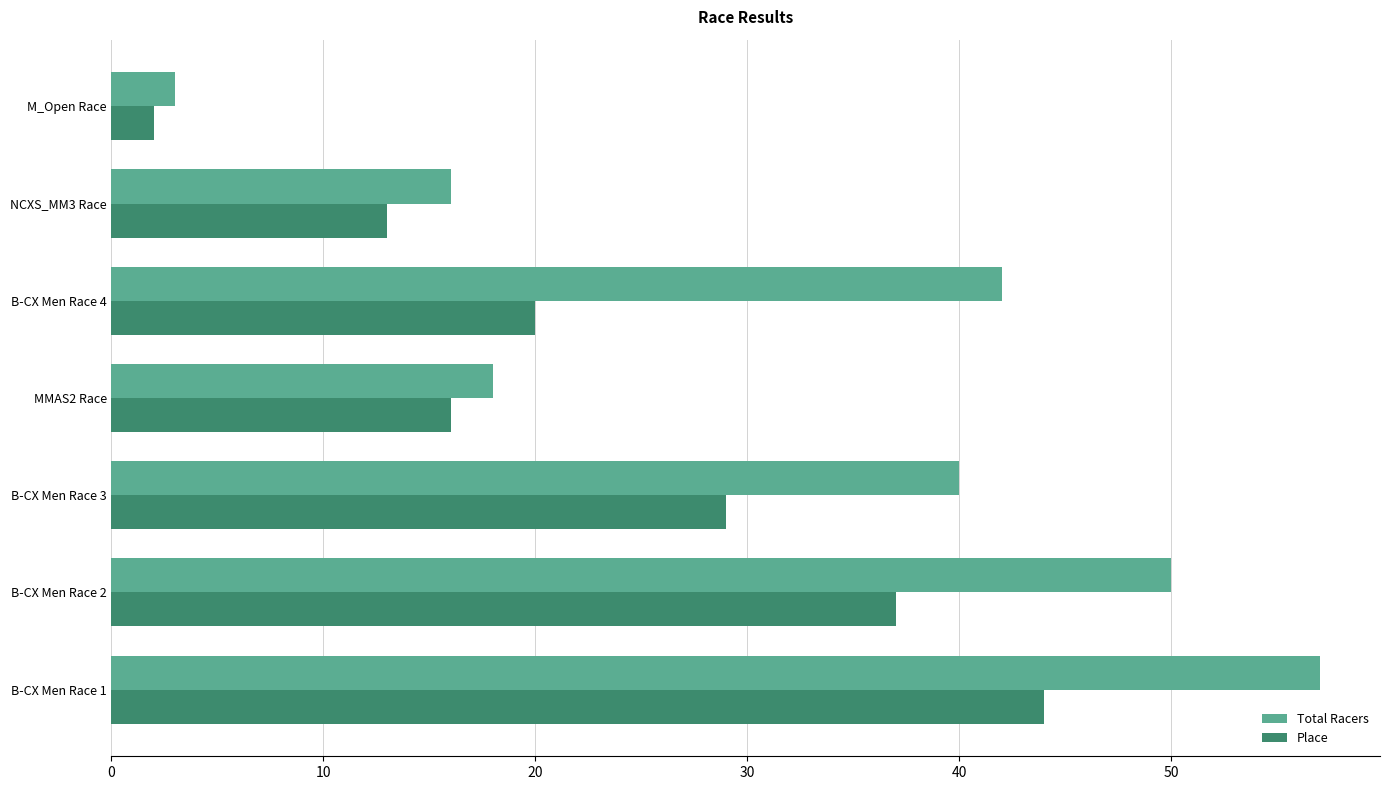

Which series has the widest spread of values?

Total Racers